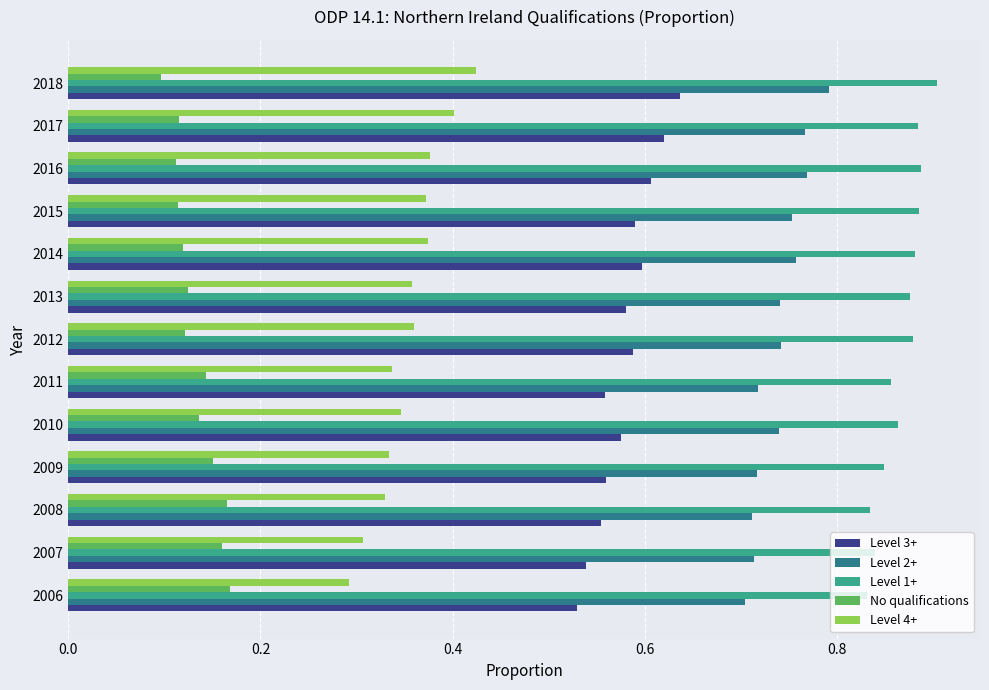

At which category does the chart reach its peak across all series?

2018